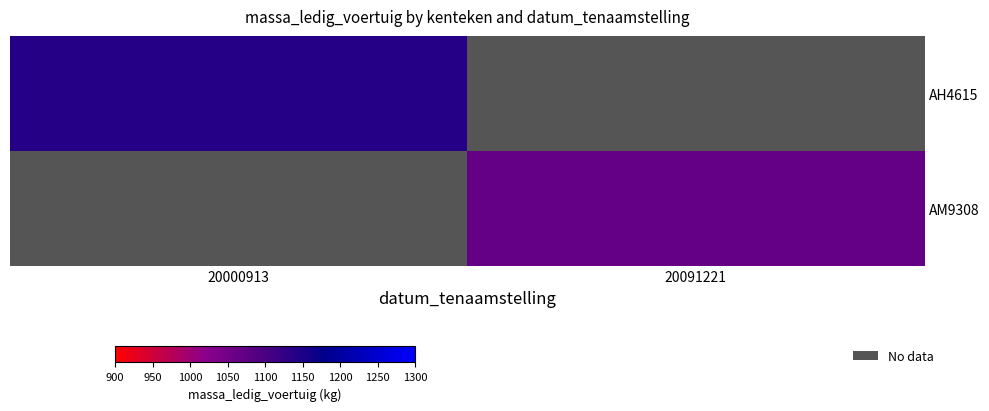

Which series has the largest range (max minus min)?

AH4615